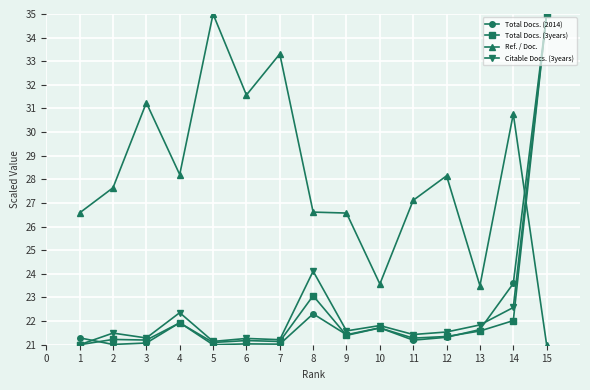

At which category does Ref. / Doc. reach its first local valley?

4